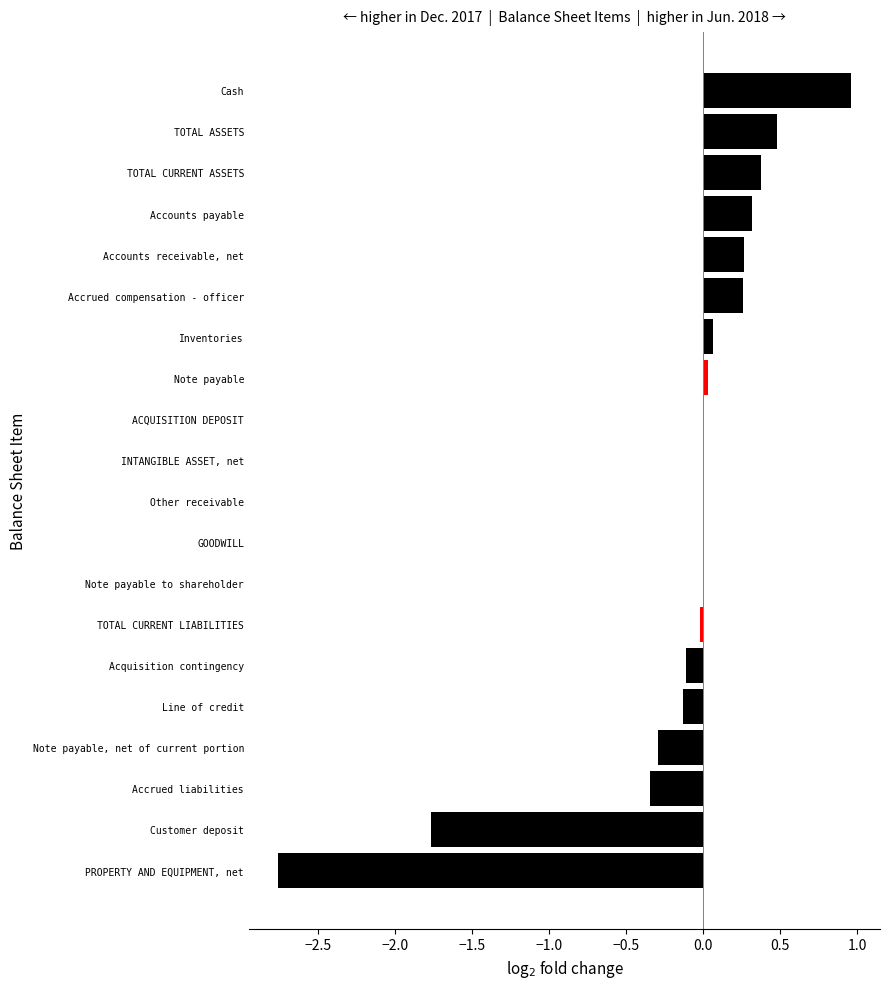

At which category does the chart reach its peak across all series?

Cash